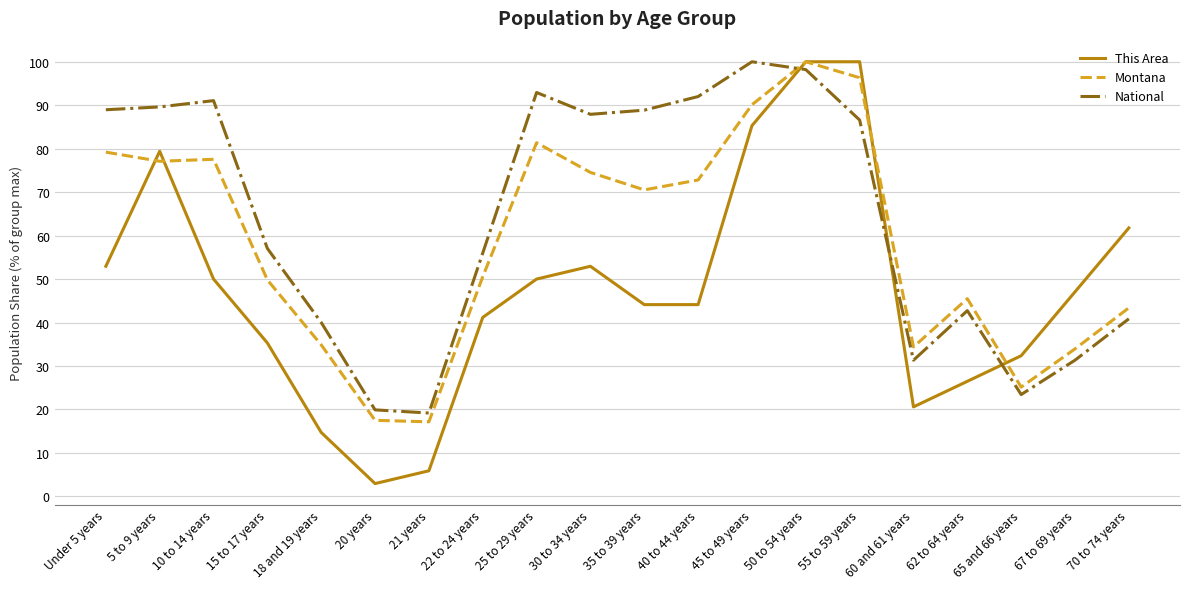

The National series shows 40.9 at 70 to 74 years. True or false?

True